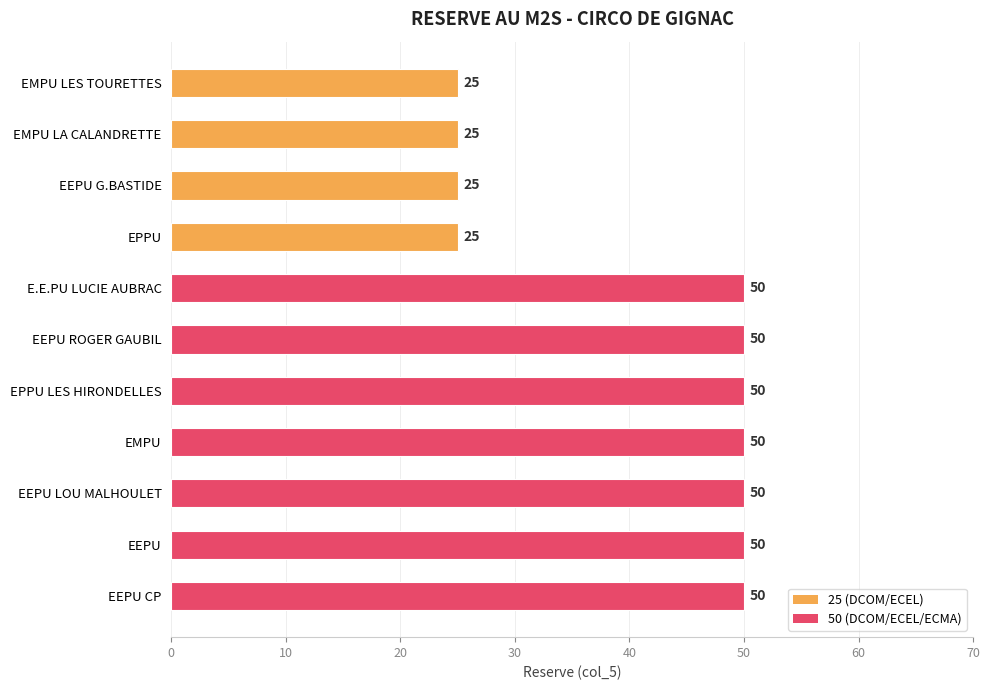

What position from the bottom is EMPU LES TOURETTES?

11